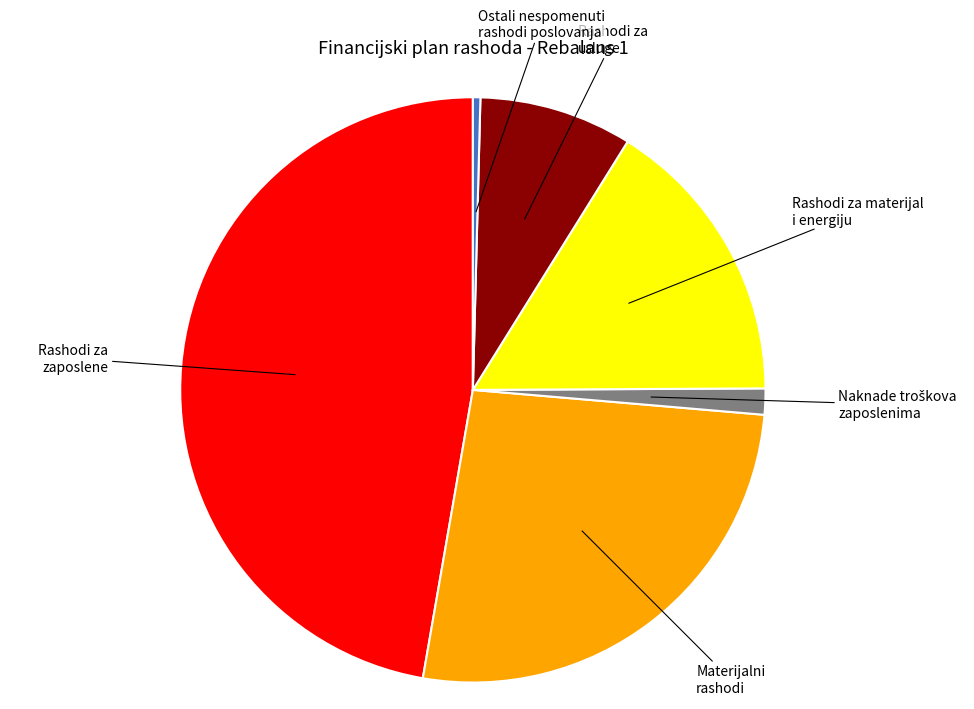

Does any single category account for the majority?

No